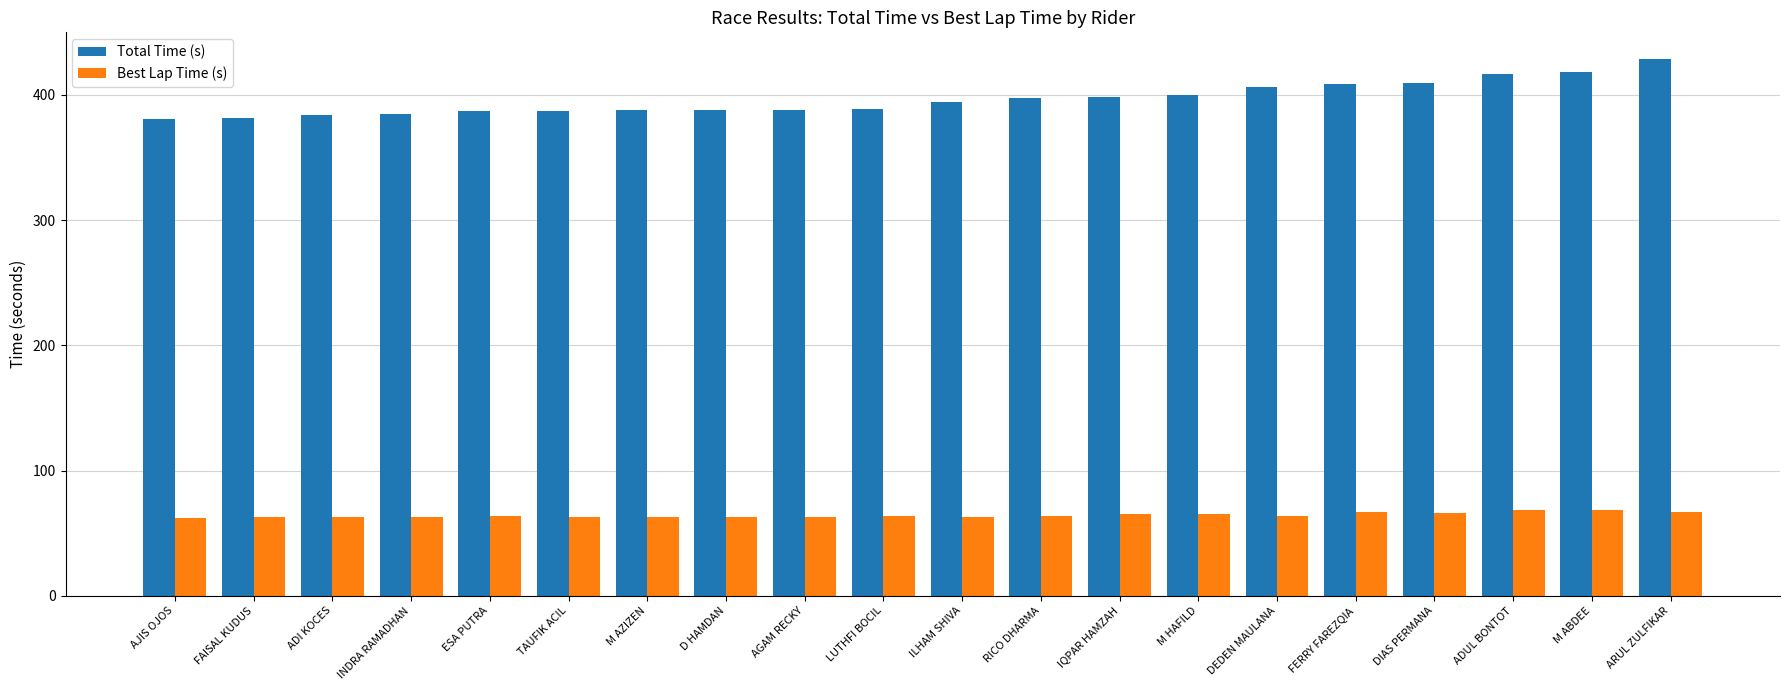

What is the label of the 5th bar from the right?

FERRY FAREZQIA